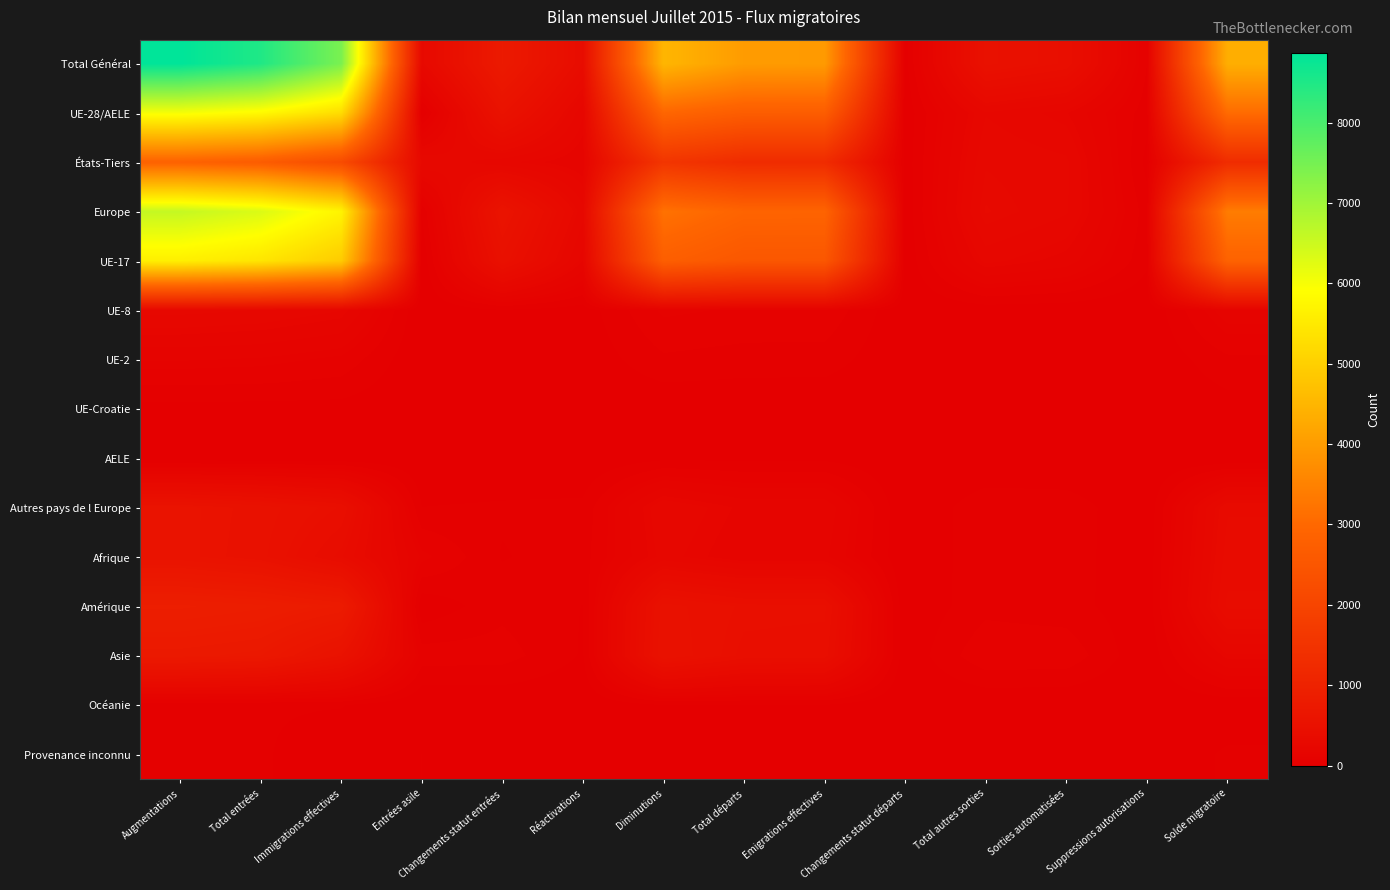

Reading left to right, transcribe all the data shown in this chart.

Total Général: Augmentations=8863	Total entrées=8487	Immigrations effectives=7443	Entrées asile=279	Changements statut entrées=765	Réactivations=376	Diminutions=4506	Total départs=3993	Emigrations effectives=3976	Changements statut départs=17	Total autres sorties=513	Sorties automatisées=443	Suppressions autorisations=70	Solde migratoire=4357
UE-28/AELE: Augmentations=6017	Total entrées=5804	Immigrations effectives=5257	Entrées asile=0	Changements statut entrées=547	Réactivations=213	Diminutions=2952	Total départs=2712	Emigrations effectives=2705	Changements statut départs=7	Total autres sorties=240	Sorties automatisées=193	Suppressions autorisations=47	Solde migratoire=3065
États-Tiers: Augmentations=2846	Total entrées=2683	Immigrations effectives=2186	Entrées asile=279	Changements statut entrées=218	Réactivations=163	Diminutions=1554	Total départs=1281	Emigrations effectives=1271	Changements statut départs=10	Total autres sorties=273	Sorties automatisées=250	Suppressions autorisations=23	Solde migratoire=1292
Europe: Augmentations=6582	Total entrées=6326	Immigrations effectives=5704	Entrées asile=35	Changements statut entrées=587	Réactivations=256	Diminutions=3192	Total départs=2894	Emigrations effectives=2887	Changements statut départs=7	Total autres sorties=298	Sorties automatisées=247	Suppressions autorisations=51	Solde migratoire=3390
UE-17: Augmentations=5608	Total entrées=5417	Immigrations effectives=4925	Entrées asile=0	Changements statut entrées=492	Réactivations=191	Diminutions=2750	Total départs=2531	Emigrations effectives=2526	Changements statut départs=5	Total autres sorties=219	Sorties automatisées=176	Suppressions autorisations=43	Solde migratoire=2858
UE-8: Augmentations=255	Total entrées=241	Immigrations effectives=209	Entrées asile=0	Changements statut entrées=32	Réactivations=14	Diminutions=111	Total départs=99	Emigrations effectives=98	Changements statut départs=1	Total autres sorties=12	Sorties automatisées=10	Suppressions autorisations=2	Solde migratoire=144
UE-2: Augmentations=124	Total entrées=117	Immigrations effectives=95	Entrées asile=0	Changements statut entrées=22	Réactivations=7	Diminutions=63	Total départs=54	Emigrations effectives=53	Changements statut départs=1	Total autres sorties=9	Sorties automatisées=7	Suppressions autorisations=2	Solde migratoire=61
UE-Croatie: Augmentations=20	Total entrées=20	Immigrations effectives=20	Entrées asile=0	Changements statut entrées=0	Réactivations=0	Diminutions=2	Total départs=2	Emigrations effectives=2	Changements statut départs=0	Total autres sorties=0	Sorties automatisées=0	Suppressions autorisations=0	Solde migratoire=18
AELE: Augmentations=10	Total entrées=9	Immigrations effectives=8	Entrées asile=0	Changements statut entrées=1	Réactivations=1	Diminutions=26	Total départs=26	Emigrations effectives=26	Changements statut départs=0	Total autres sorties=0	Sorties automatisées=0	Suppressions autorisations=0	Solde migratoire=0
Autres pays de l Europe: Augmentations=565	Total entrées=522	Immigrations effectives=447	Entrées asile=35	Changements statut entrées=40	Réactivations=43	Diminutions=240	Total départs=182	Emigrations effectives=182	Changements statut départs=0	Total autres sorties=58	Sorties automatisées=54	Suppressions autorisations=4	Solde migratoire=325
Afrique: Augmentations=567	Total entrées=514	Immigrations effectives=367	Entrées asile=115	Changements statut entrées=32	Réactivations=53	Diminutions=222	Total départs=164	Emigrations effectives=164	Changements statut départs=0	Total autres sorties=58	Sorties automatisées=51	Suppressions autorisations=7	Solde migratoire=345
Amérique: Augmentations=891	Total entrées=857	Immigrations effectives=792	Entrées asile=6	Changements statut entrées=59	Réactivations=34	Diminutions=519	Total départs=461	Emigrations effectives=458	Changements statut départs=3	Total autres sorties=58	Sorties automatisées=49	Suppressions autorisations=9	Solde migratoire=372
Asie: Augmentations=742	Total entrées=711	Immigrations effectives=538	Entrées asile=88	Changements statut entrées=85	Réactivations=31	Diminutions=538	Total départs=440	Emigrations effectives=433	Changements statut départs=7	Total autres sorties=98	Sorties automatisées=95	Suppressions autorisations=3	Solde migratoire=204
Océanie: Augmentations=40	Total entrées=39	Immigrations effectives=37	Entrées asile=0	Changements statut entrées=2	Réactivations=1	Diminutions=35	Total départs=34	Emigrations effectives=34	Changements statut départs=0	Total autres sorties=1	Sorties automatisées=1	Suppressions autorisations=0	Solde migratoire=5
Provenance inconnu: Augmentations=41	Total entrées=40	Immigrations effectives=5	Entrées asile=35	Changements statut entrées=0	Réactivations=1	Diminutions=0	Total départs=0	Emigrations effectives=0	Changements statut départs=0	Total autres sorties=0	Sorties automatisées=0	Suppressions autorisations=0	Solde migratoire=41